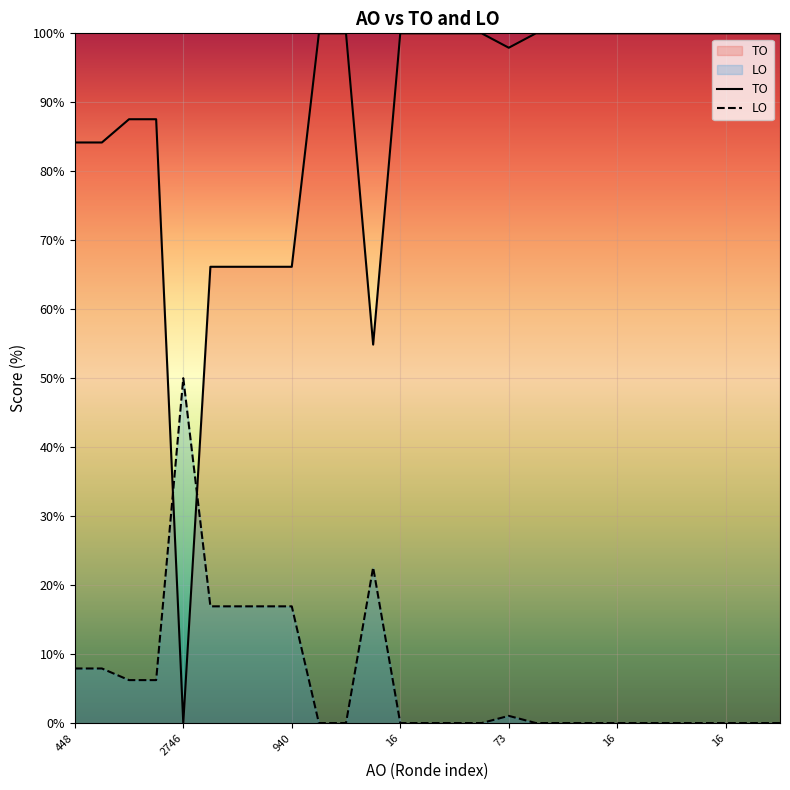

What is the difference between the maximum and minimum values in the LO series?

50.0